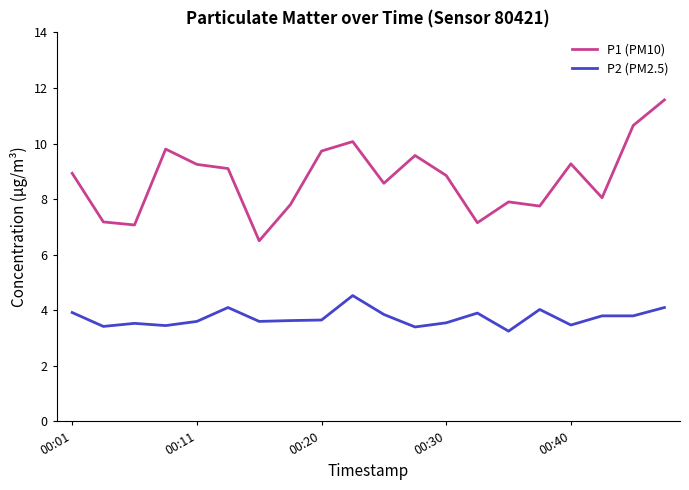

Which series has the widest spread of values?

P1 (PM10)